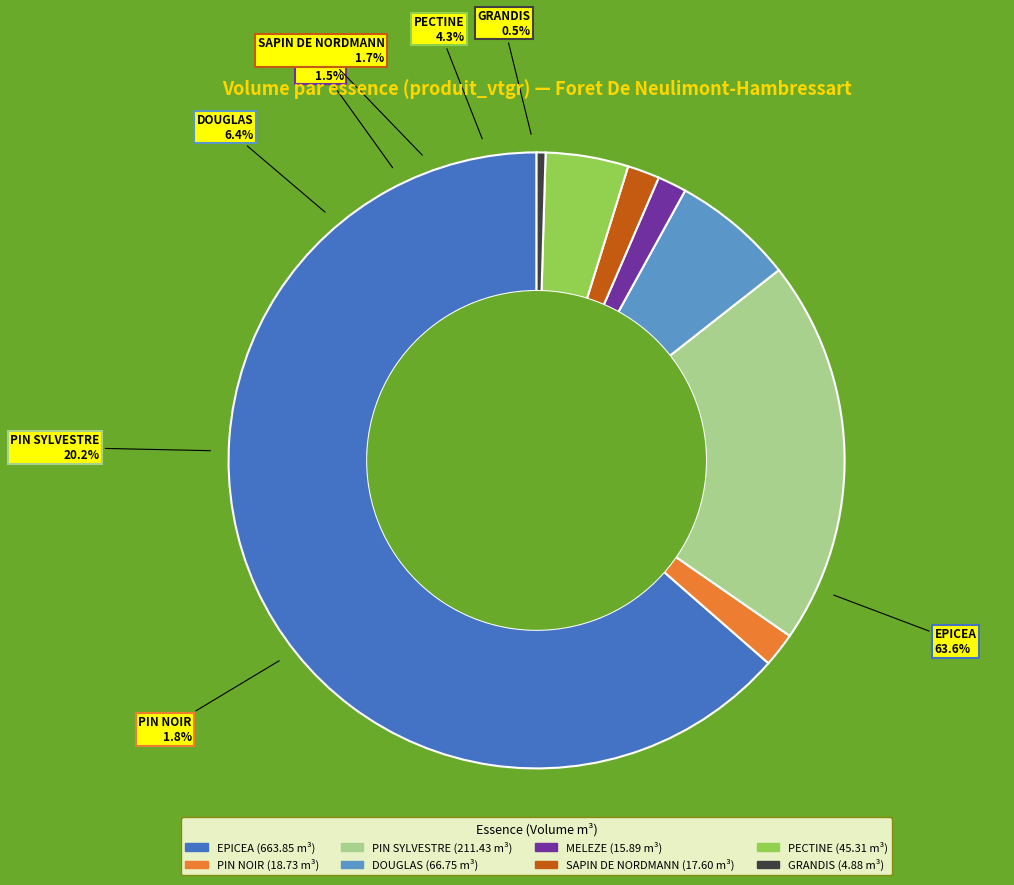

To the nearest percent, what is the combined percentage of EPICEA and PIN NOIR?

65%